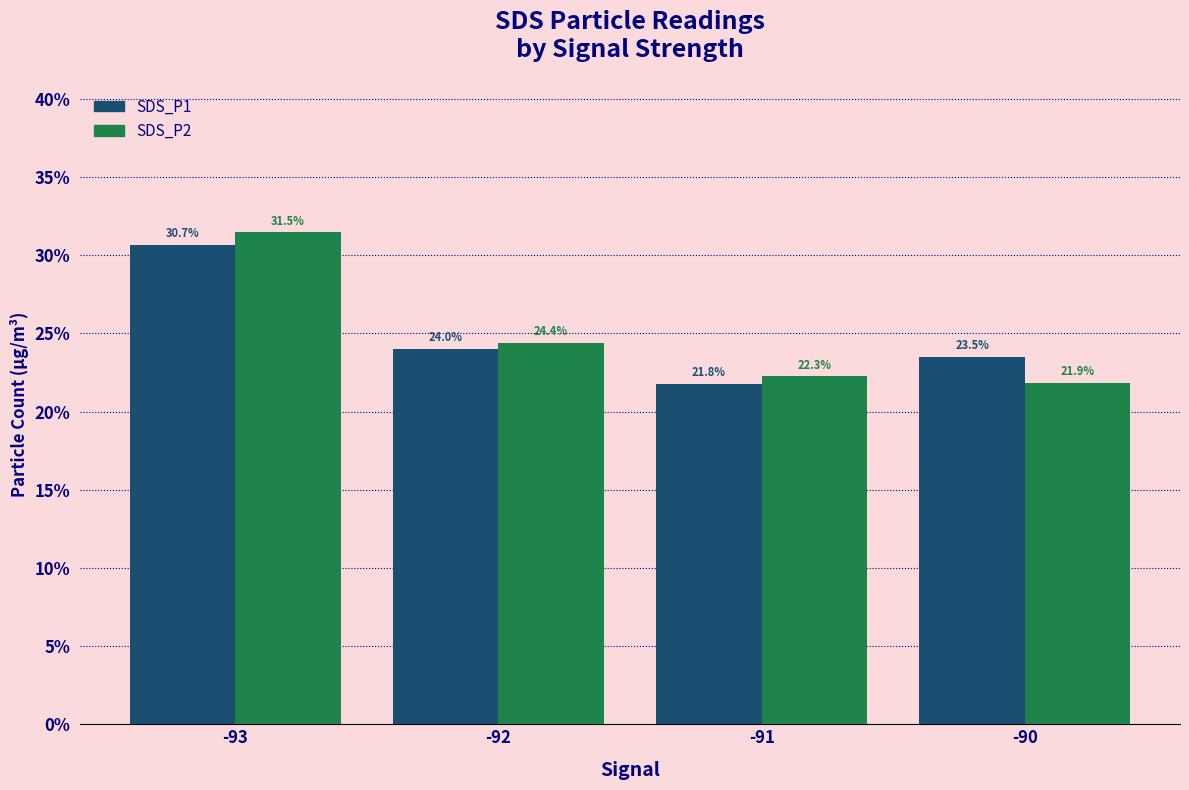

Rank the series at -90 from lowest to highest value.

SDS_P2, SDS_P1